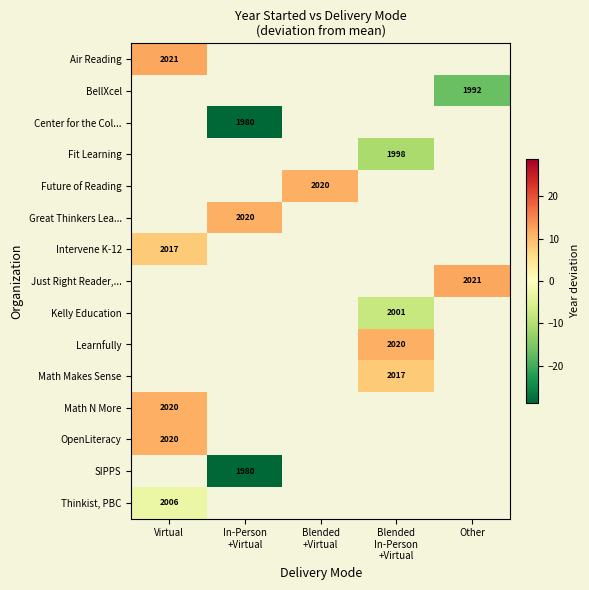

Which label corresponds to the smallest value in the chart?

In-Person
+Virtual